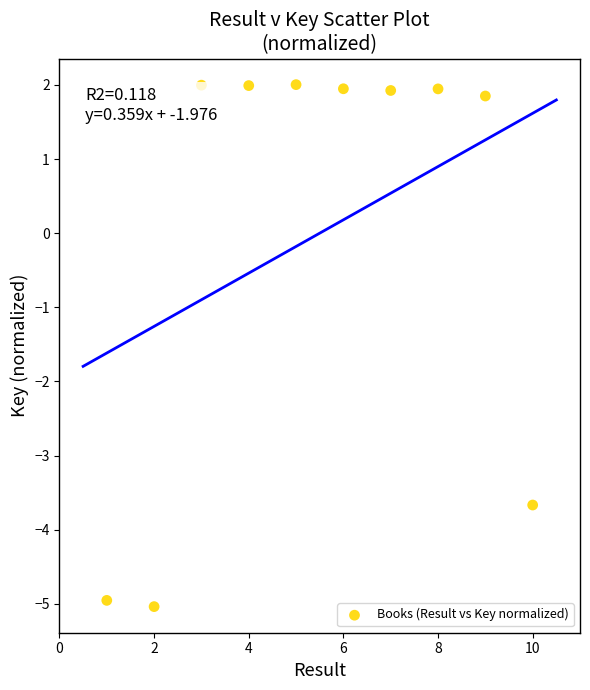

What is the average X value?

5.5